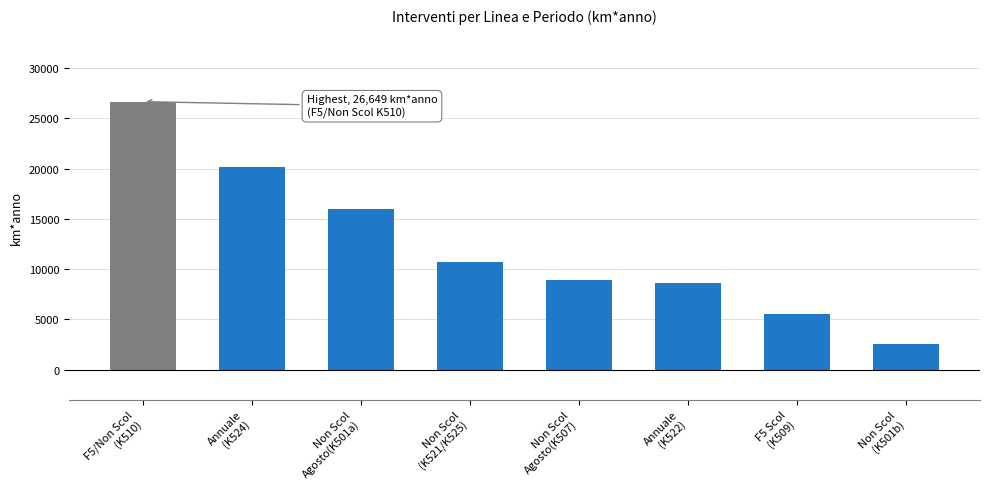

What is the greatest value displayed?

26649